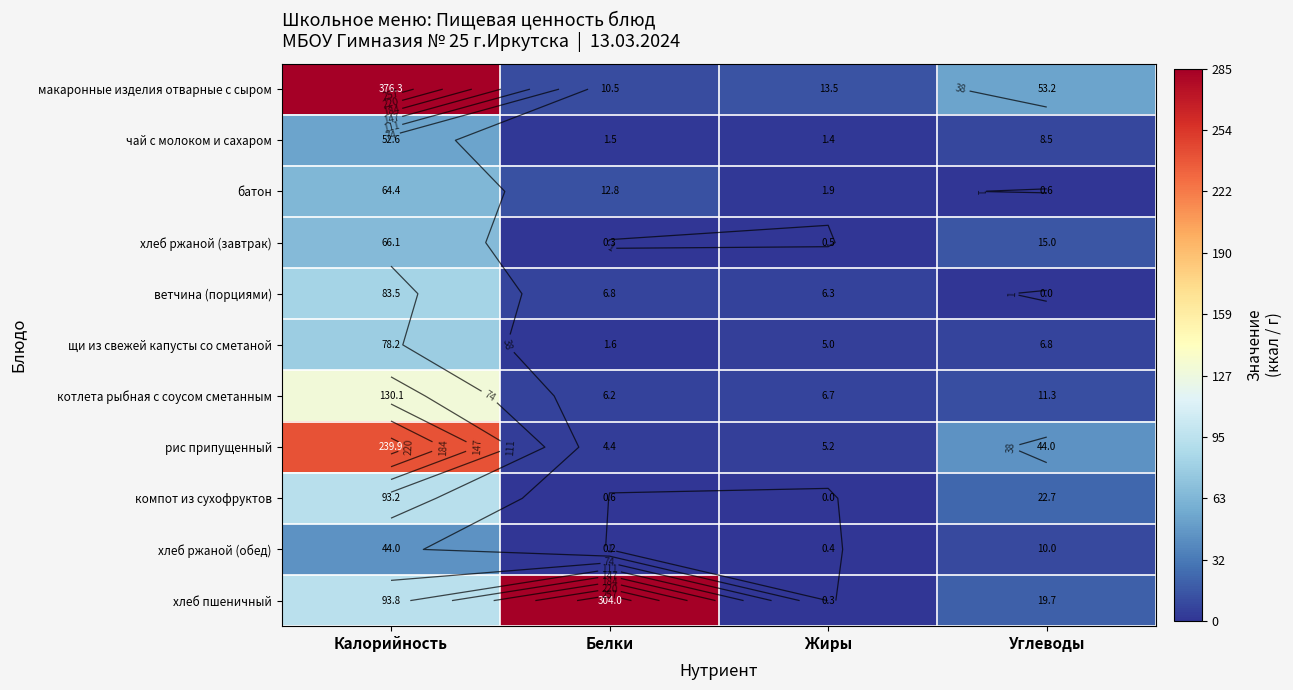

What is the difference between the maximum and minimum values in the щи из свежей капусты со сметаной series?

76.6